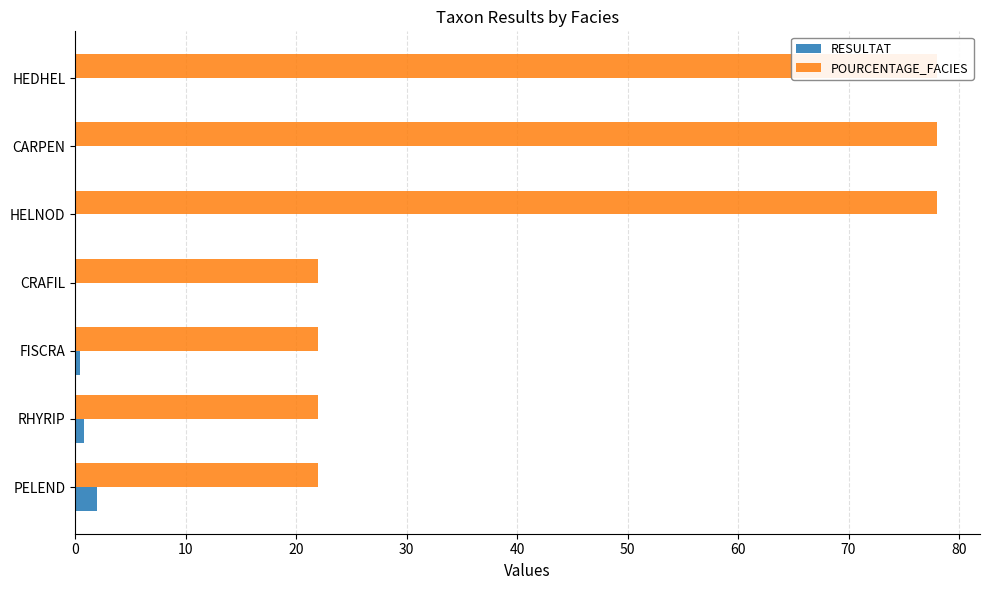

List the series in order of their peak value, lowest first.

RESULTAT, POURCENTAGE_FACIES